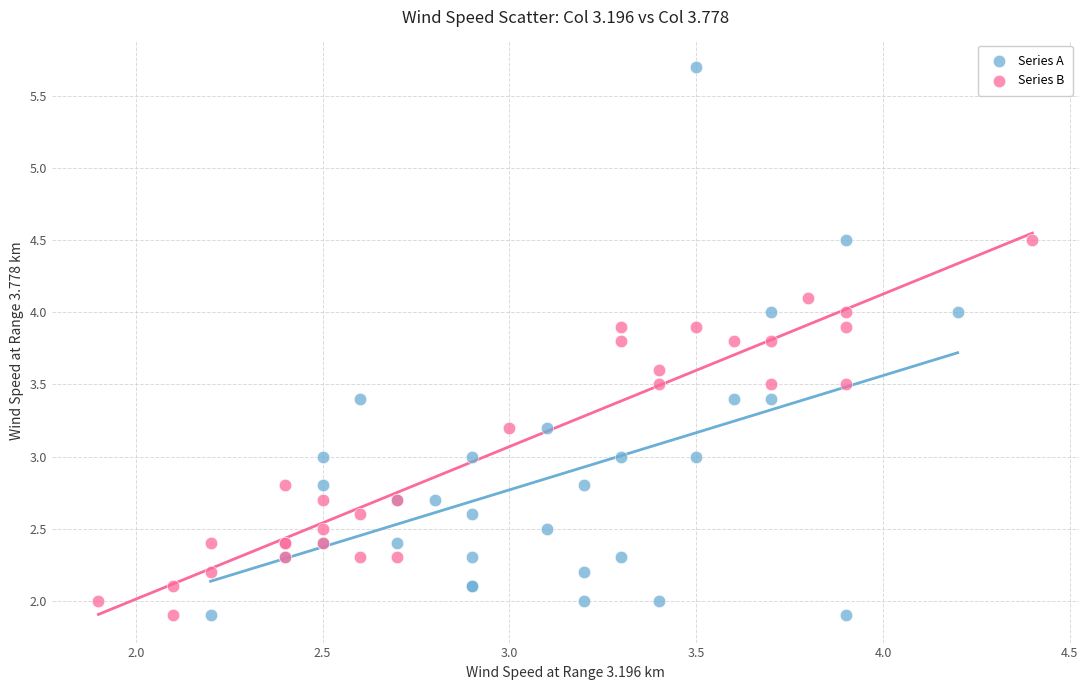

Which series reaches the maximum Y coordinate?

Series A